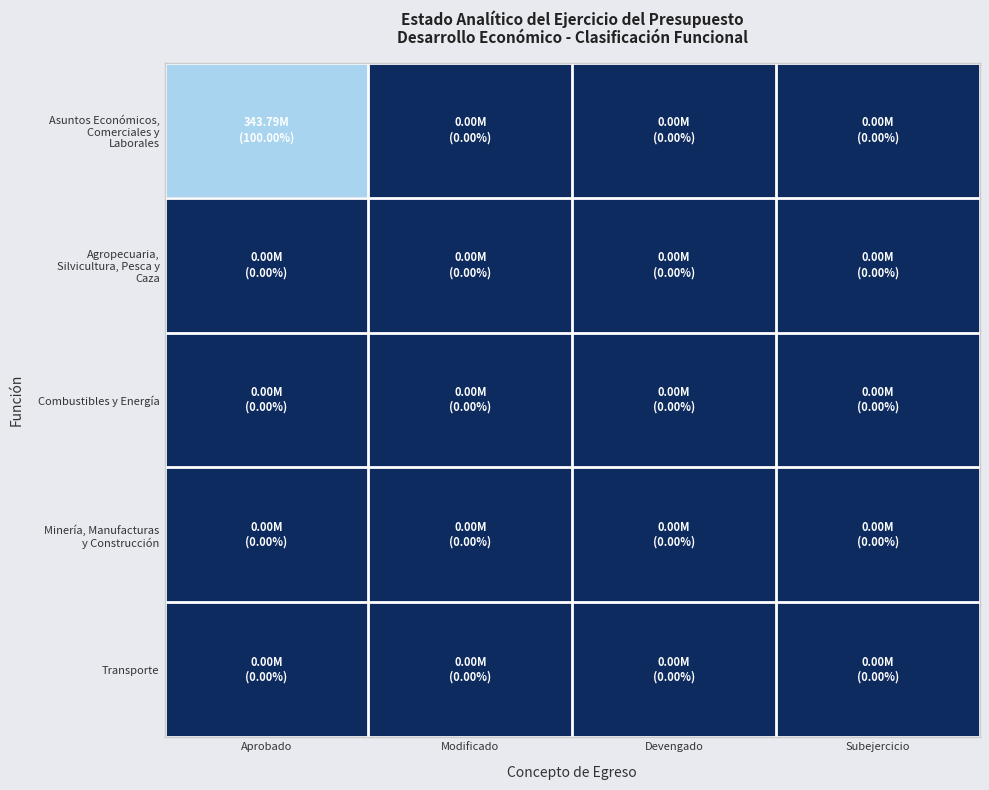

List the series in order of their peak value, highest first.

Asuntos Económicos, Comerciales y Laborales, Agropecuaria, Silvicultura, Pesca y Caza, Combustibles y Energía, Minería, Manufacturas y Construcción, Transporte